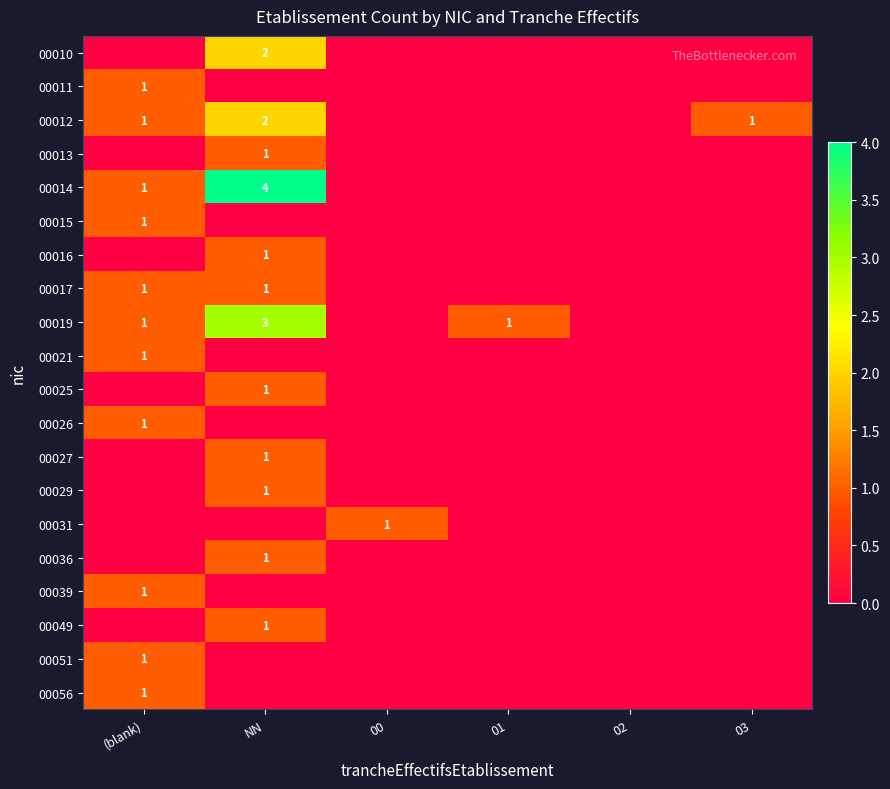

Rank the series by their maximum value, from lowest to highest.

00011, 00013, 00015, 00016, 00017, 00021, 00025, 00026, 00027, 00029, 00031, 00036, 00039, 00049, 00051, 00056, 00010, 00012, 00019, 00014